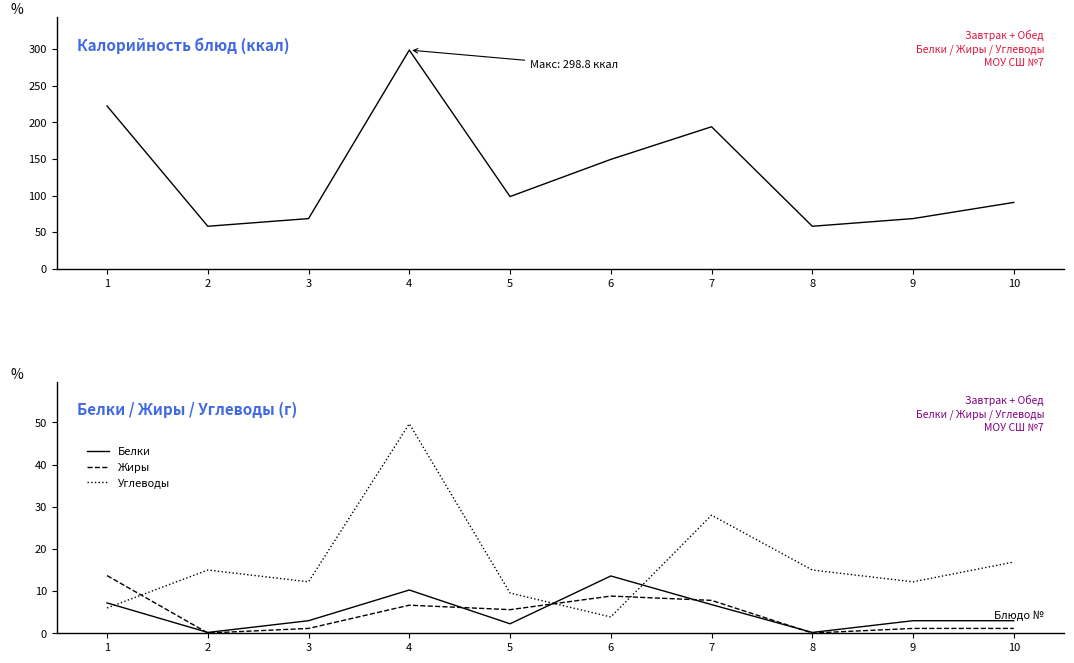

Does the chart display data point markers on the line(s)?

No